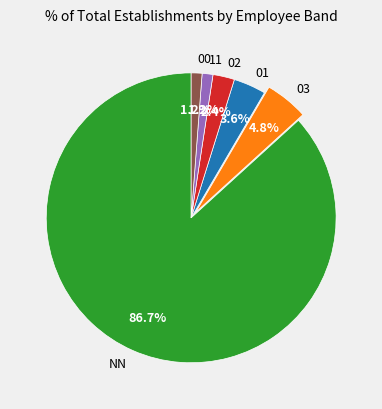

Which slice represents more than half of the pie?

NN